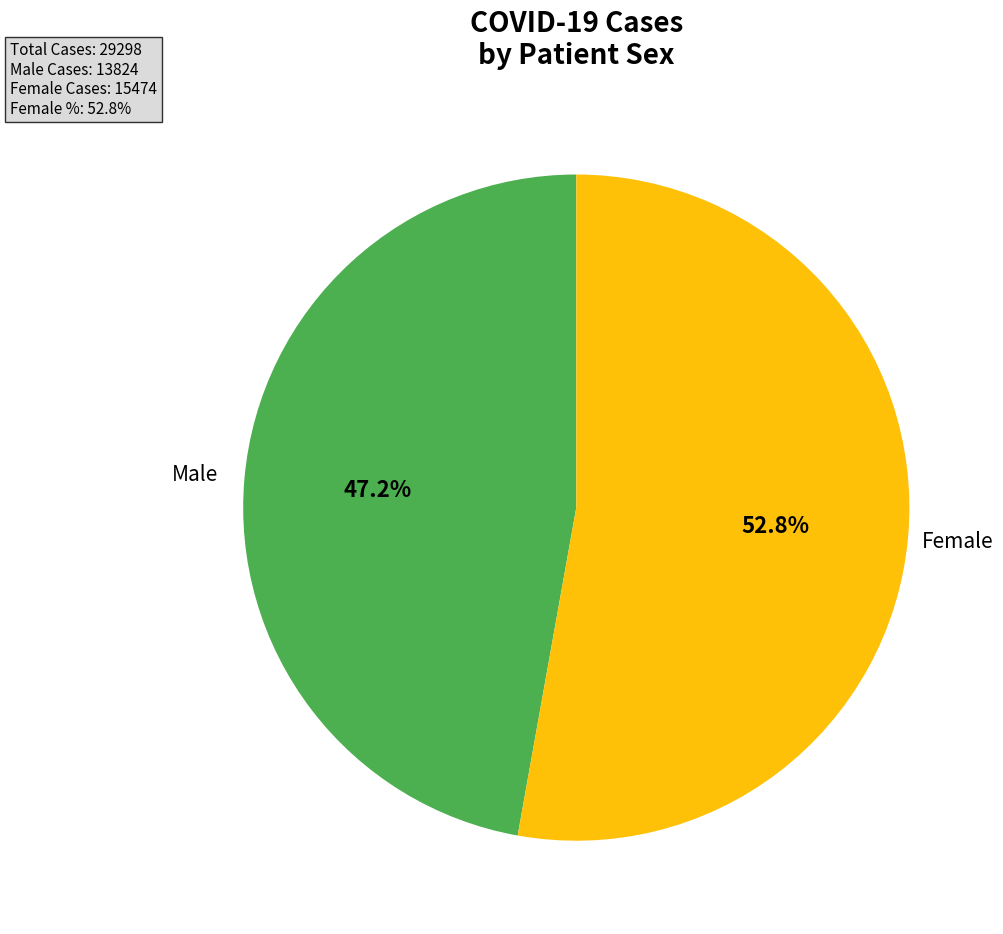

To the nearest percent, what portion does Female represent?

53%